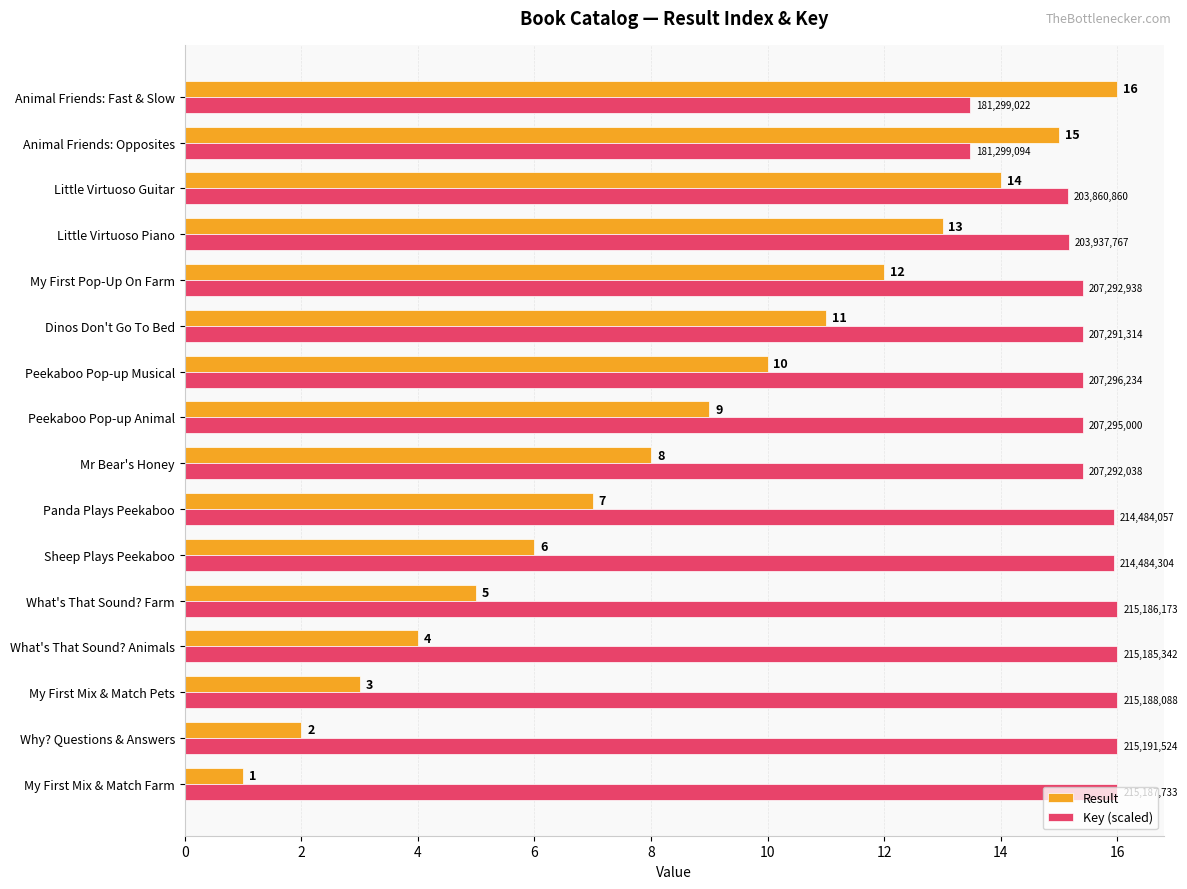

At which label does Result reach its peak?

Animal Friends: Fast & Slow